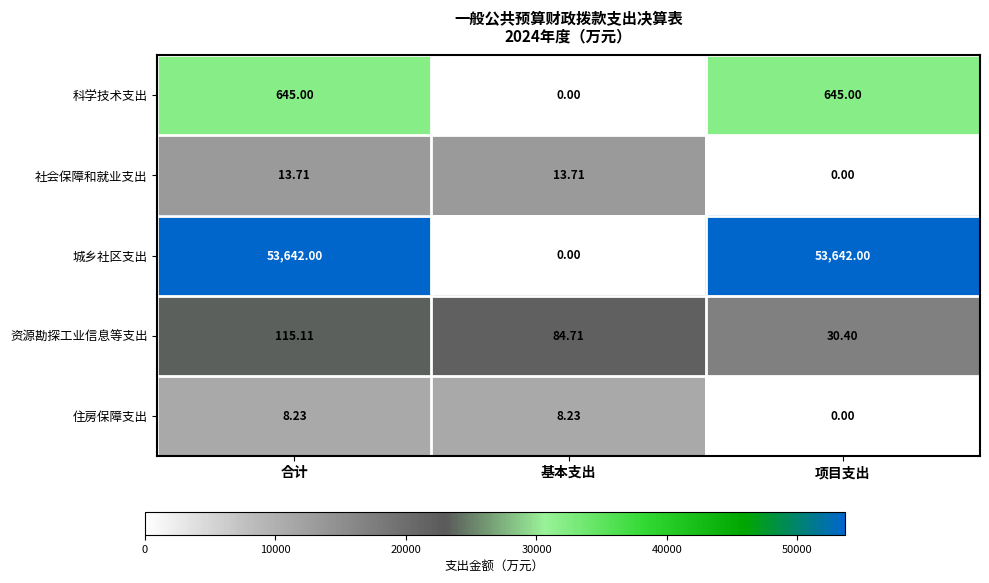

Rank the series by their maximum value, from lowest to highest.

住房保障支出, 社会保障和就业支出, 资源勘探工业信息等支出, 科学技术支出, 城乡社区支出